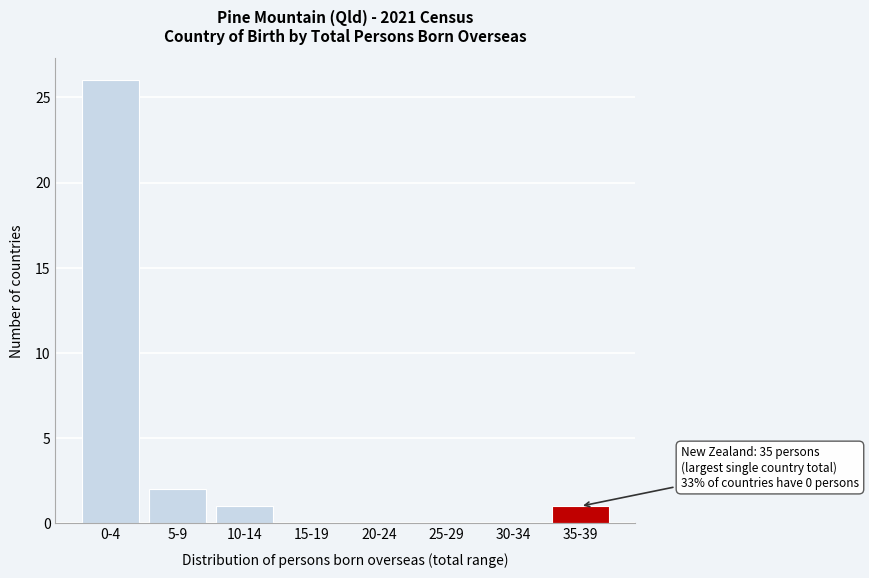

Reading left to right, list all the values displayed in this chart.

0-4=26	5-9=2	10-14=1	15-19=0	20-24=0	25-29=0	30-34=0	35-39=1